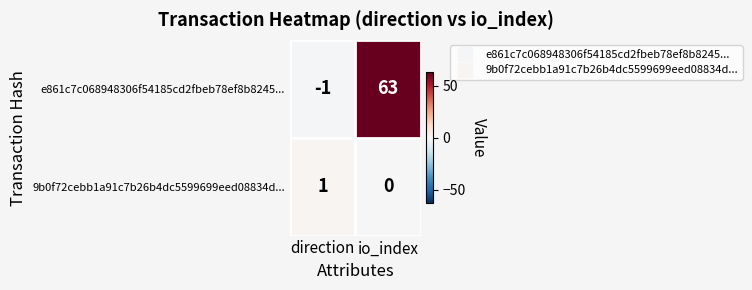

Which series has the largest total across all categories?

e861c7c068948306f54185cd2fbeb78ef8b8245...